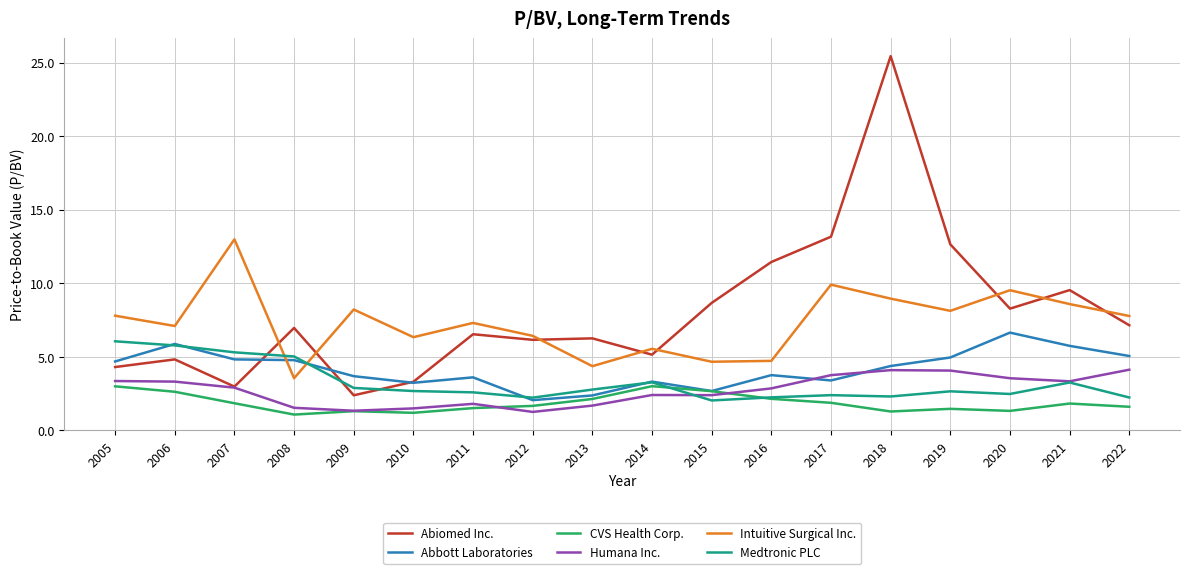

Which series ends up on top after the final intersection of Abiomed Inc. and Medtronic PLC?

Abiomed Inc.